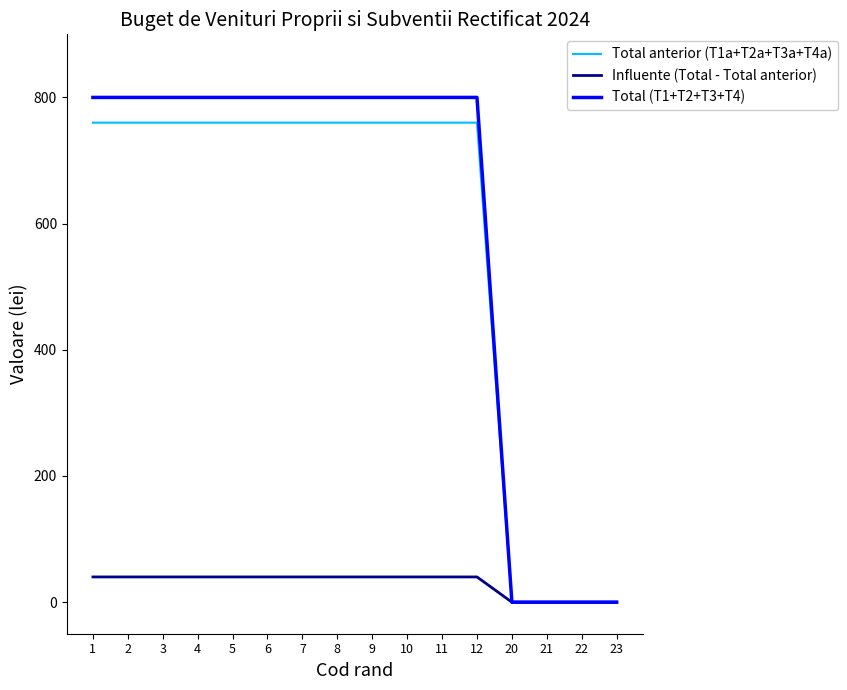

The Influente (Total - Total anterior) series shows 40 at 8. True or false?

True